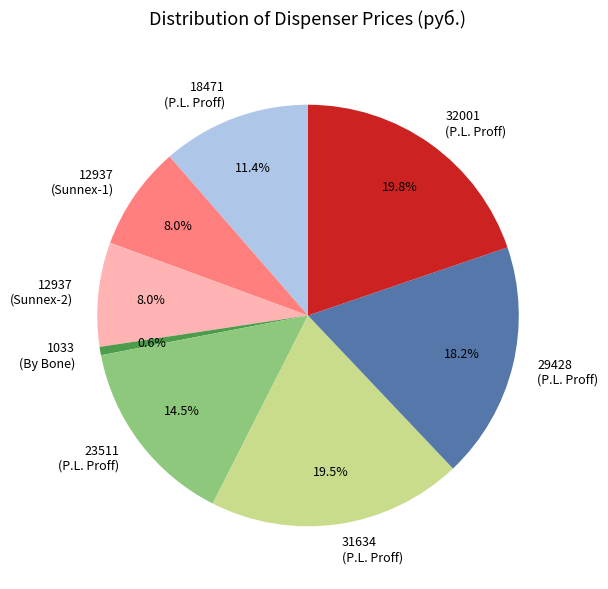

Is there a majority slice in this chart?

No